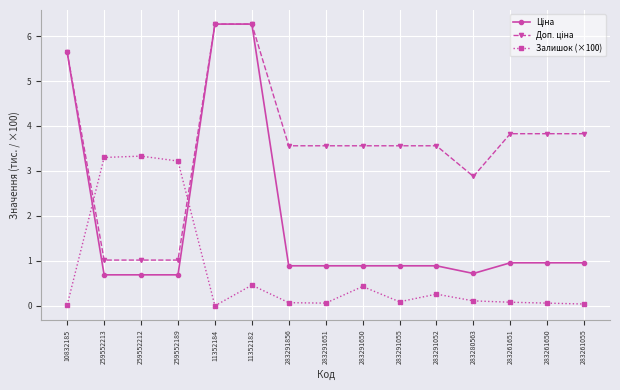

What is the spread (max minus min) of values at 11352182?

5.8